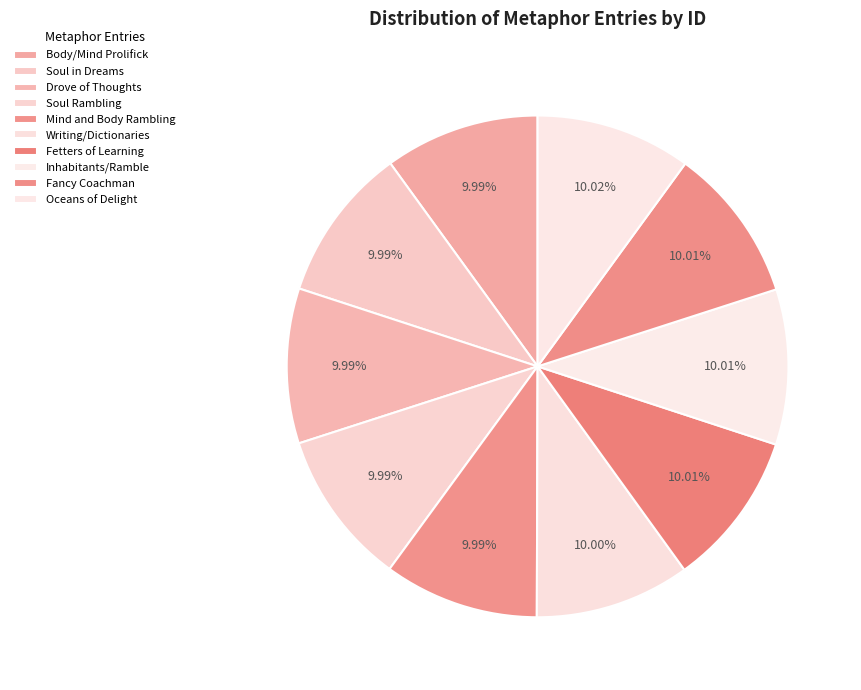

To the nearest percent, what is the average slice percentage?

10%